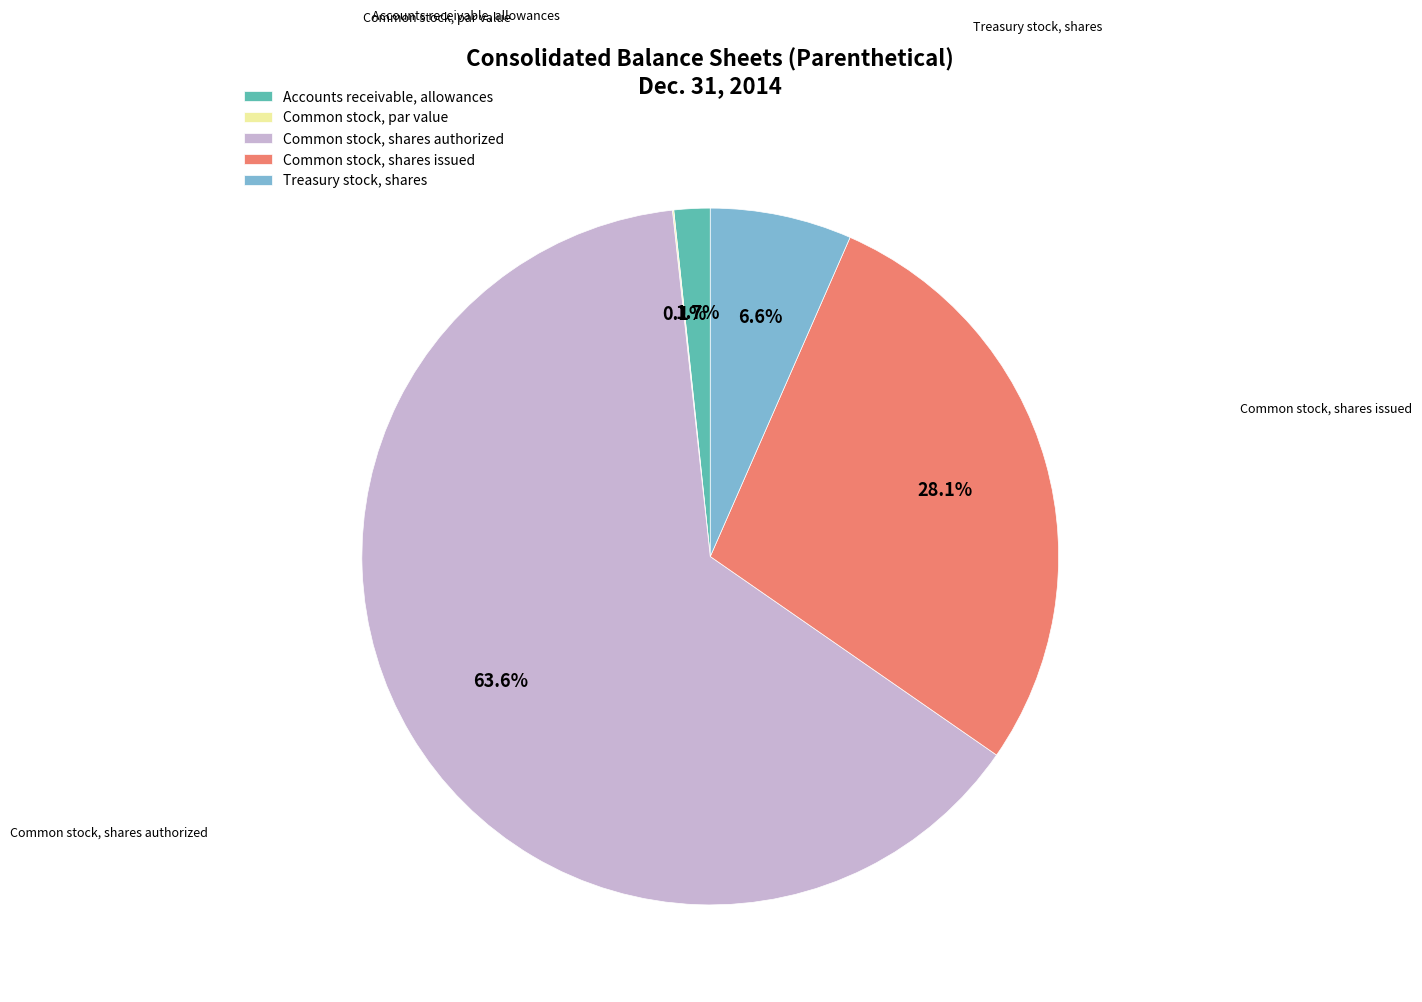

Between Common stock, shares authorized and Common stock, shares issued, which is larger?

Common stock, shares authorized